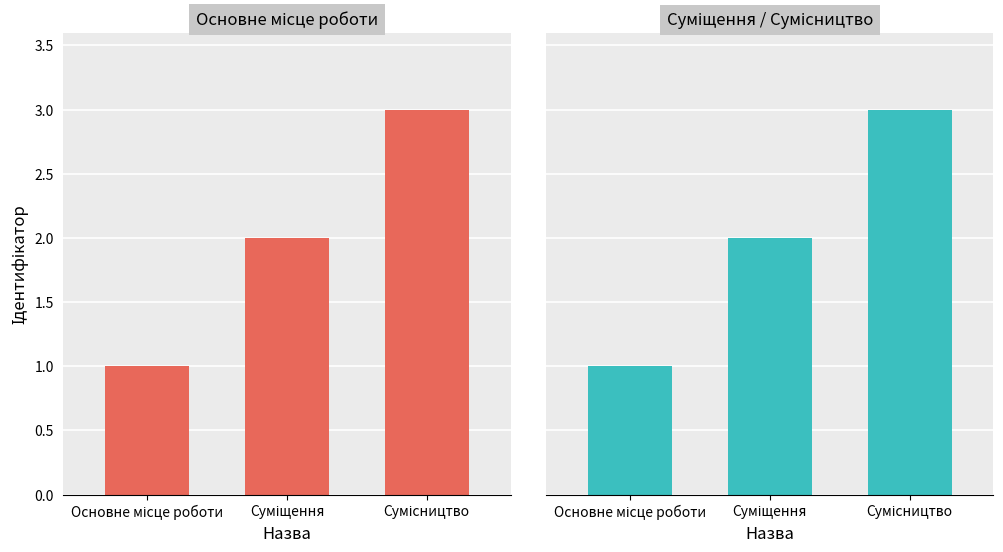

List the labels in order of value, largest first.

Сумісництво, Суміщення, Основне місце роботи